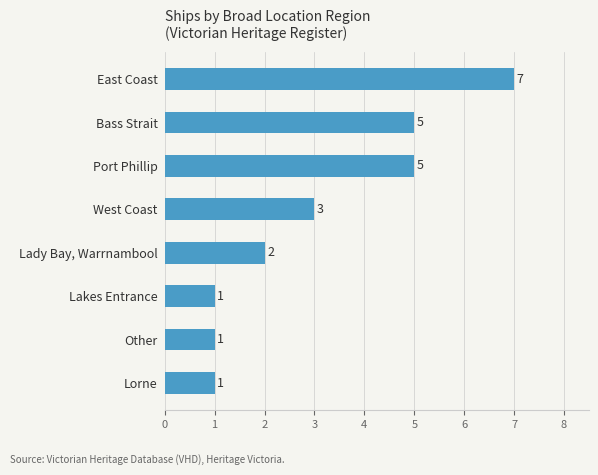

What is the difference between the maximum and minimum values?

6